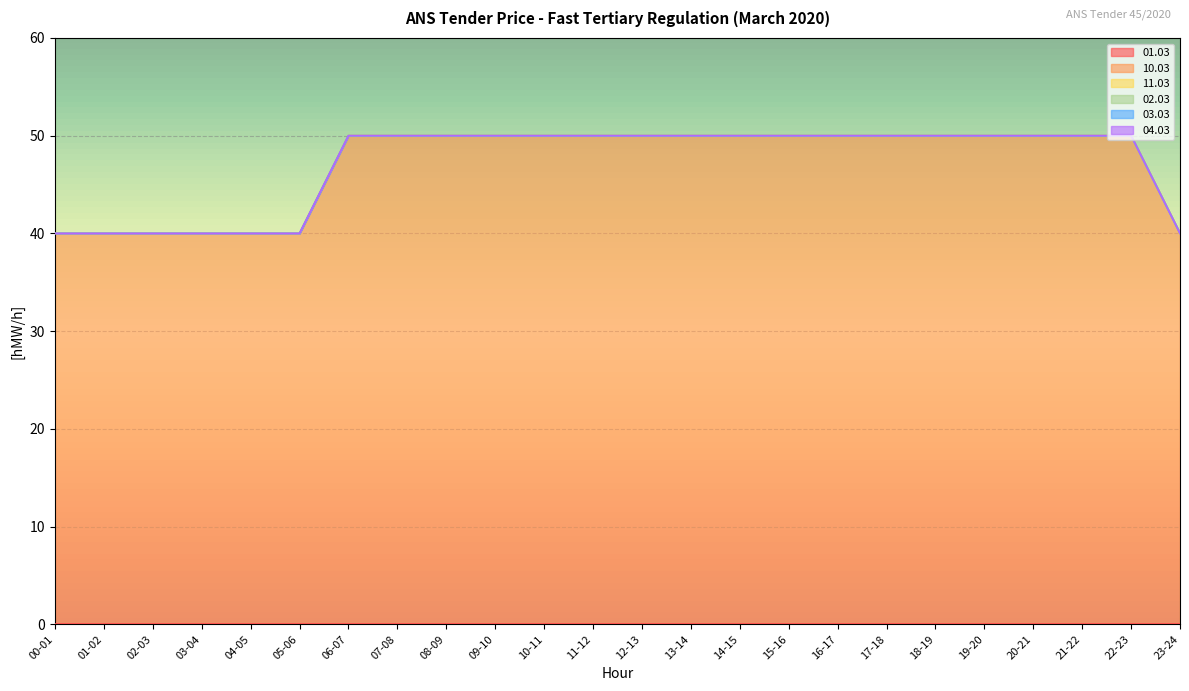

What is the maximum value shown in the chart?

50